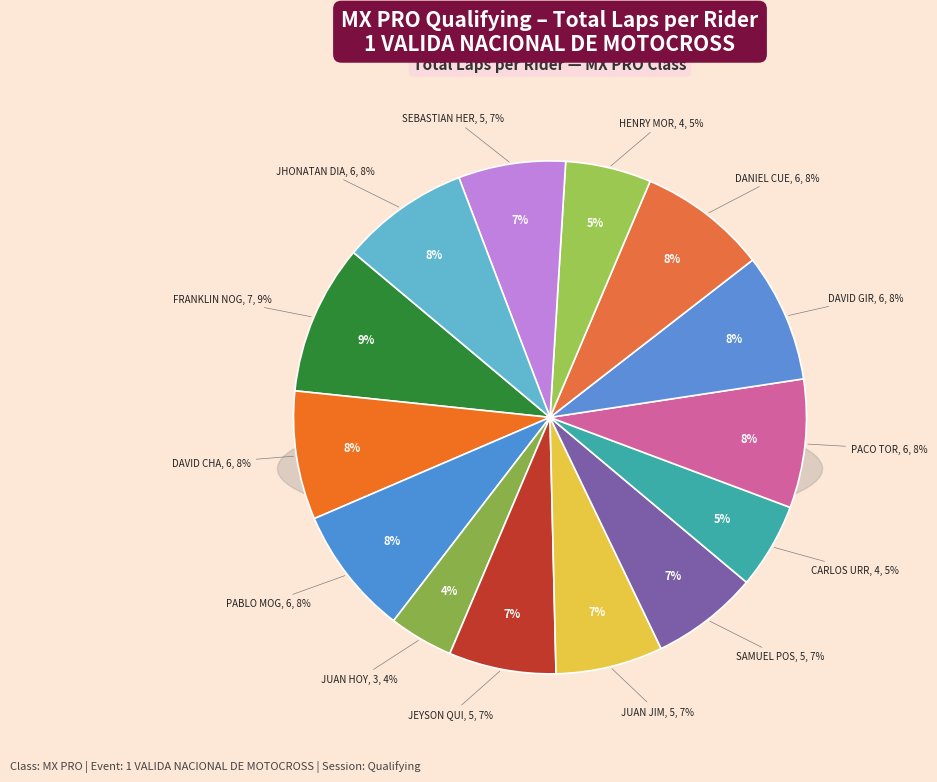

Rank the categories by value from lowest to highest.

JUAN HOYOS, CARLOS URREA, HENRY MORENO, JEYSON QUIÑONEZ, JUAN JIMENEZ, SAMUEL POSADA, SEBASTIAN HERNANDEZ, DAVID CHACON, PABLO MOGOLLON, PACO TORRES, DAVID GIRALDO, DANIEL CUELLAR, JHONATAN DIAZ, FRANKLIN NOGUERA